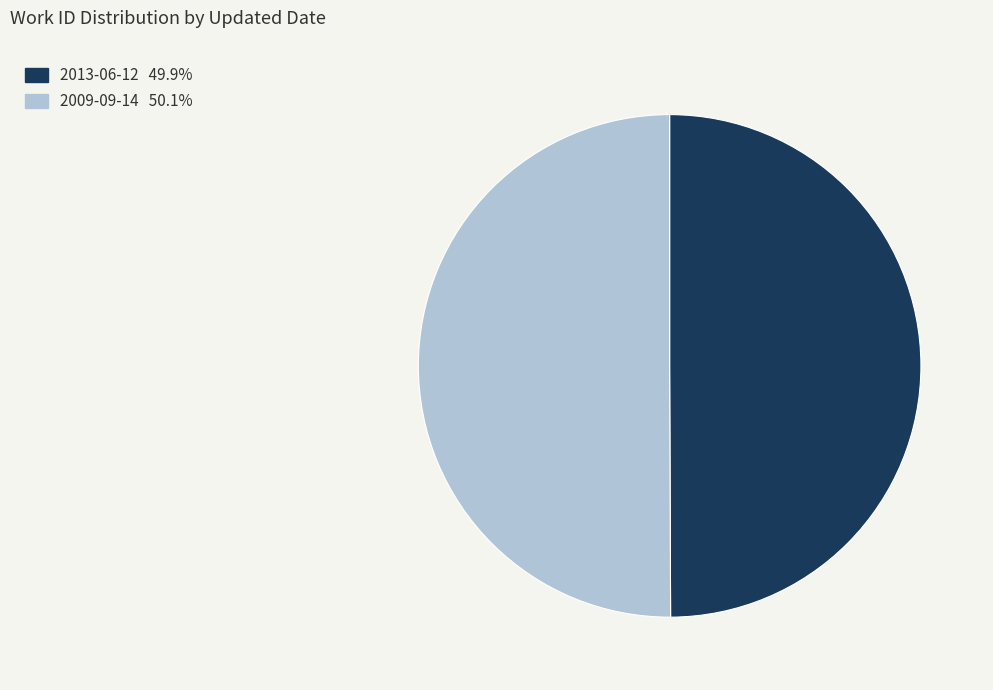

Combined, do 2009-09-14 and 2013-06-12 account for over 50%?

Yes